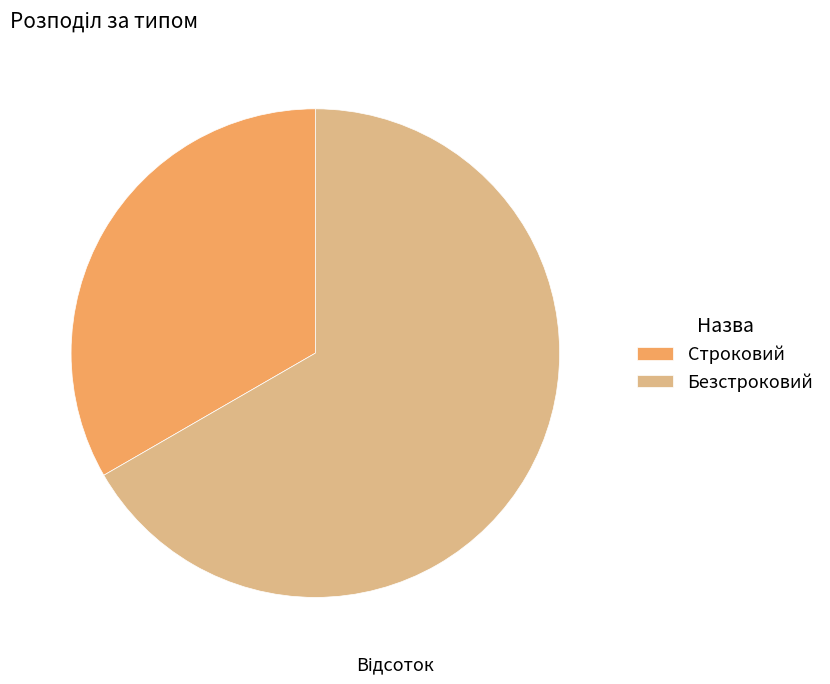

Count the number of slices in the pie.

2